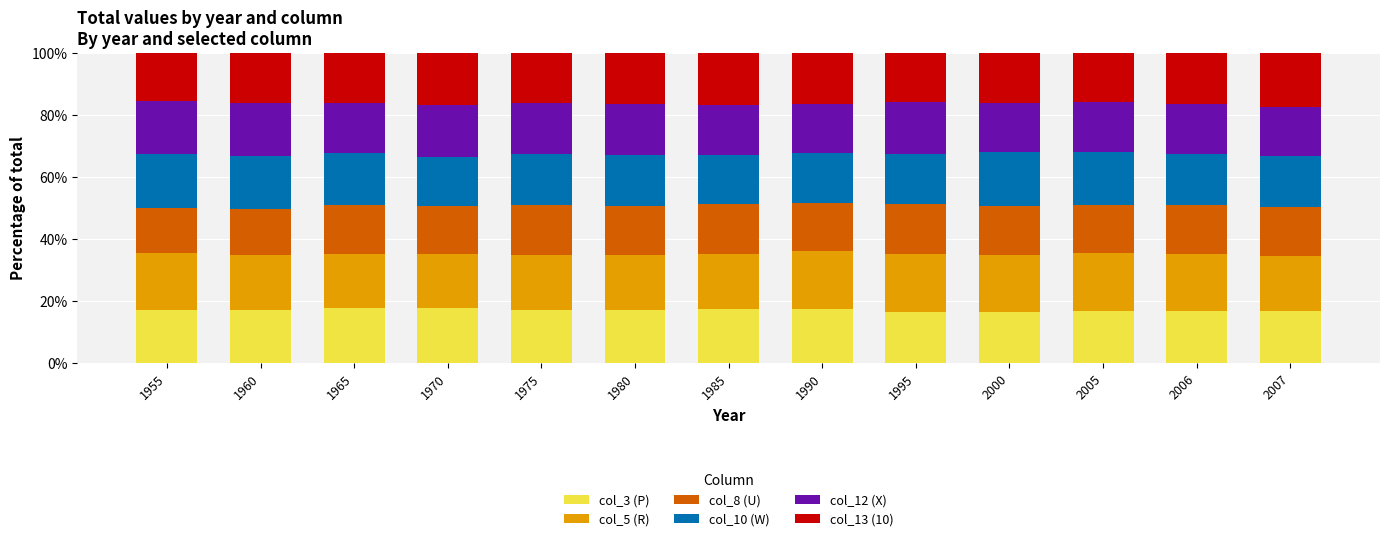

What is the average value of the col_3 (P) series?

17.0